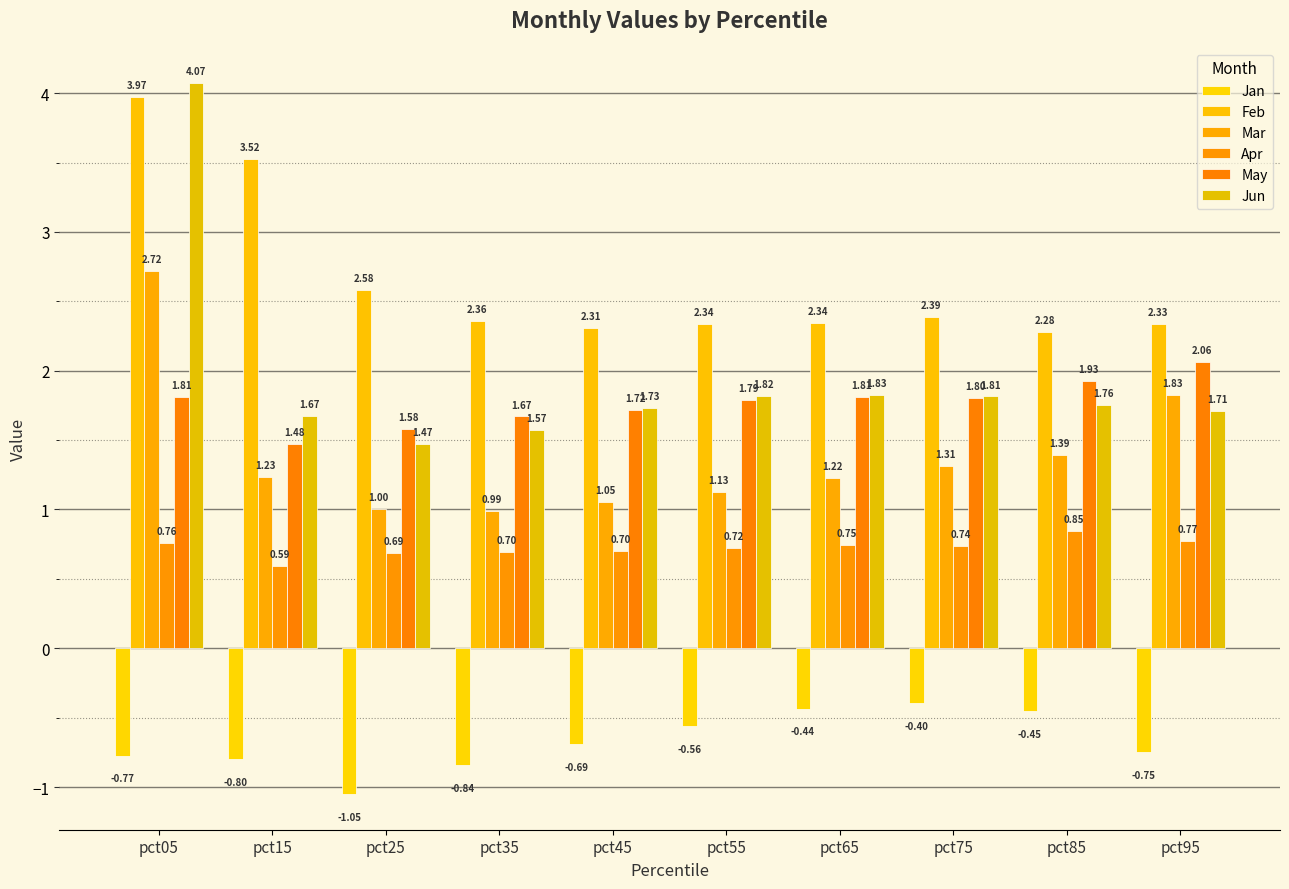

Count the number of categories in the chart.

10